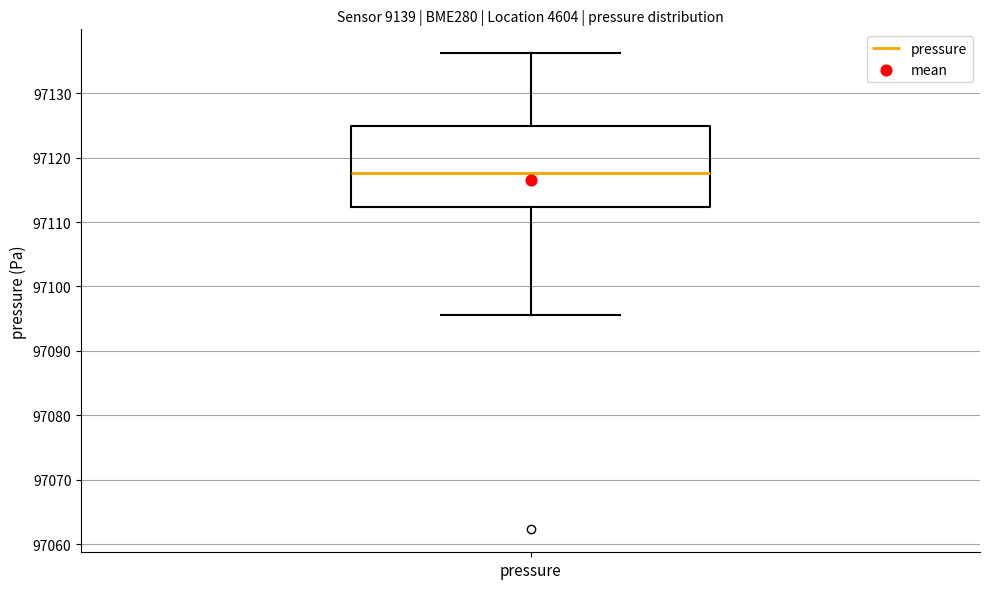

Where is the upper edge of the box for pressure on the y-axis? The values are not printed on the chart, so give them approximately, as read against the axis.

97125